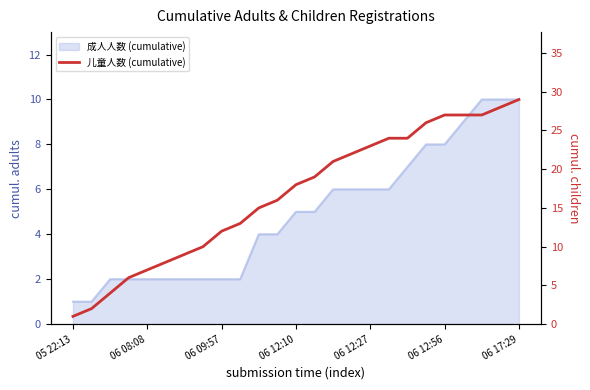

At which category does the chart reach its minimum across all series?

05 22:13